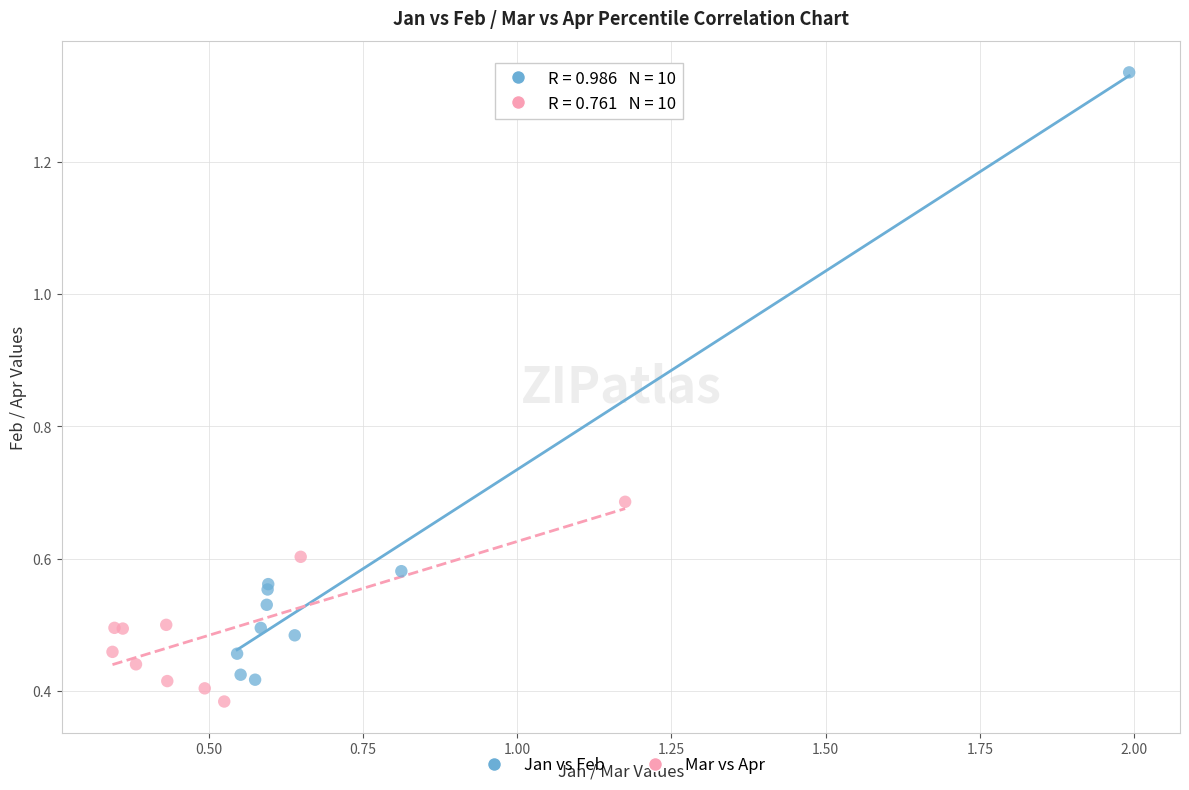

Which series reaches the maximum Y coordinate?

Jan vs Feb